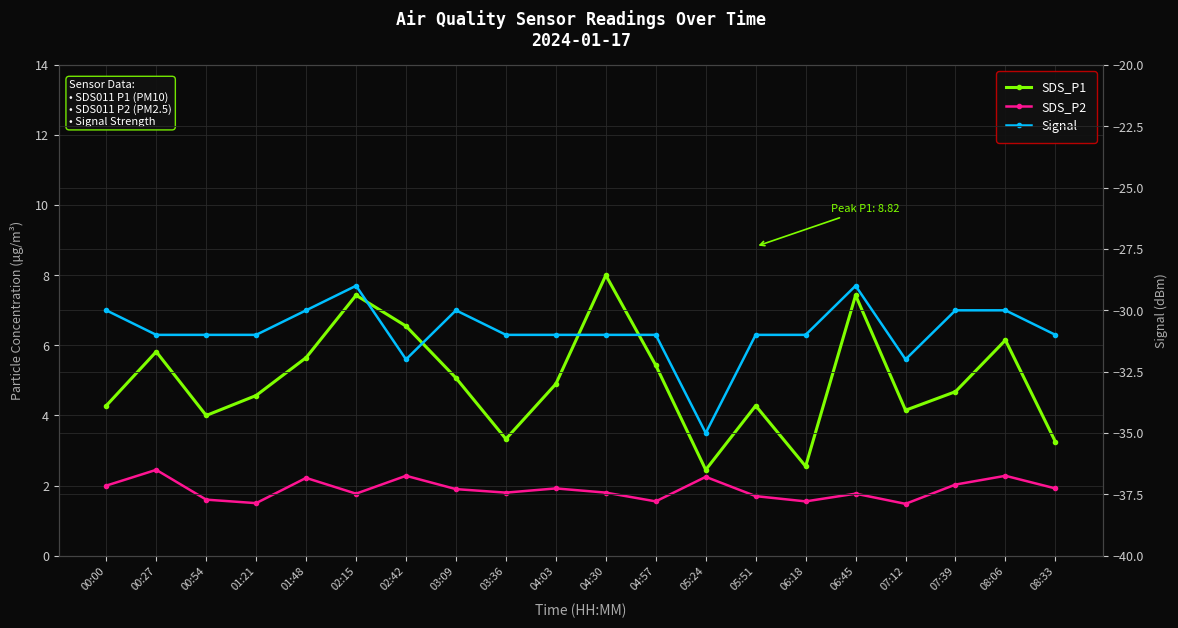

What is the label of the 6th point from the right?

06:18